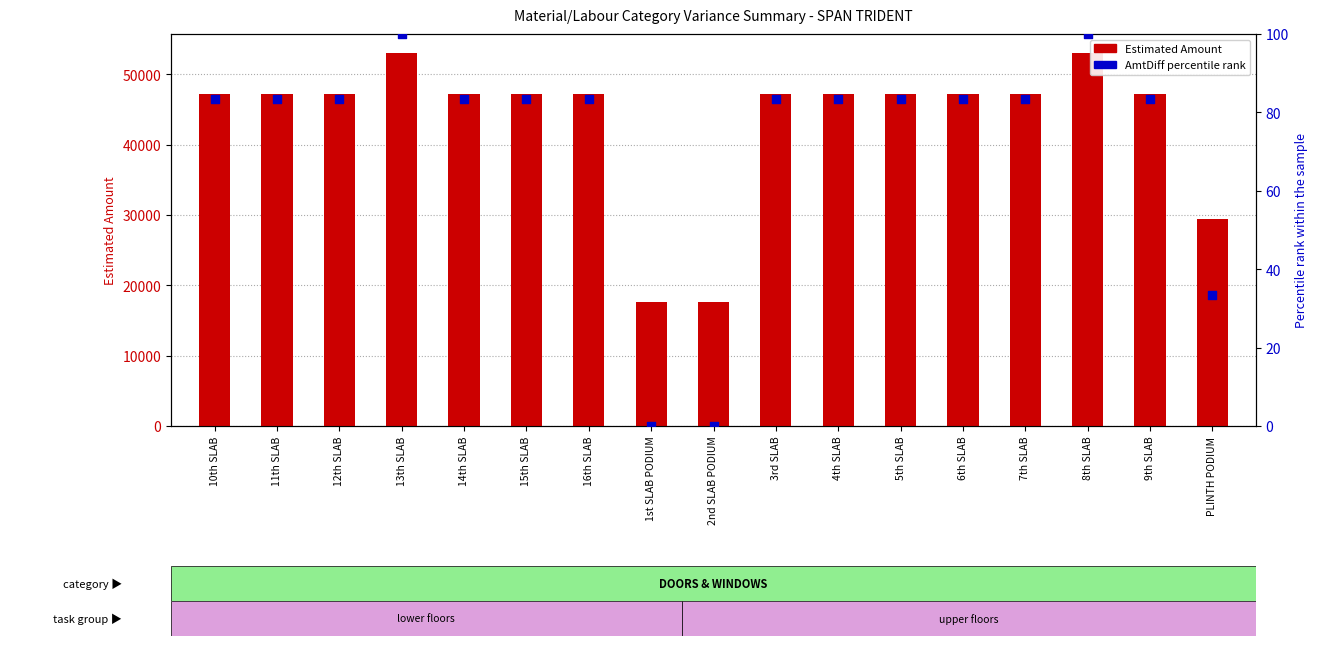

At which category is the sum across all series the highest?

13th SLAB